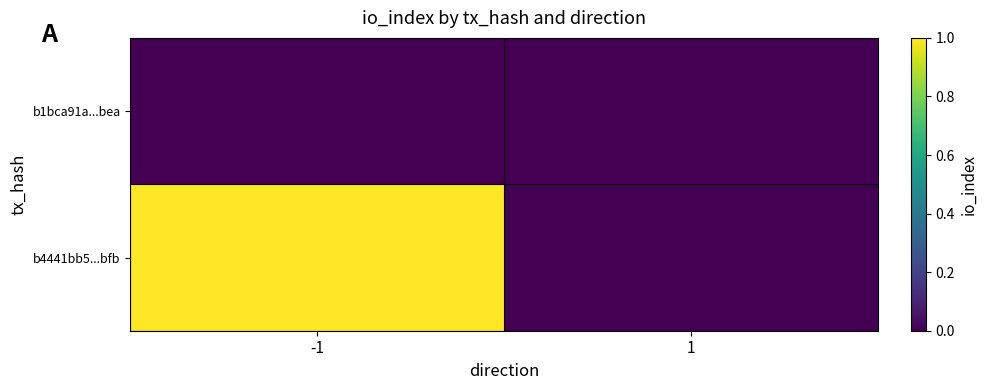

At which category is the sum across all series the highest?

-1